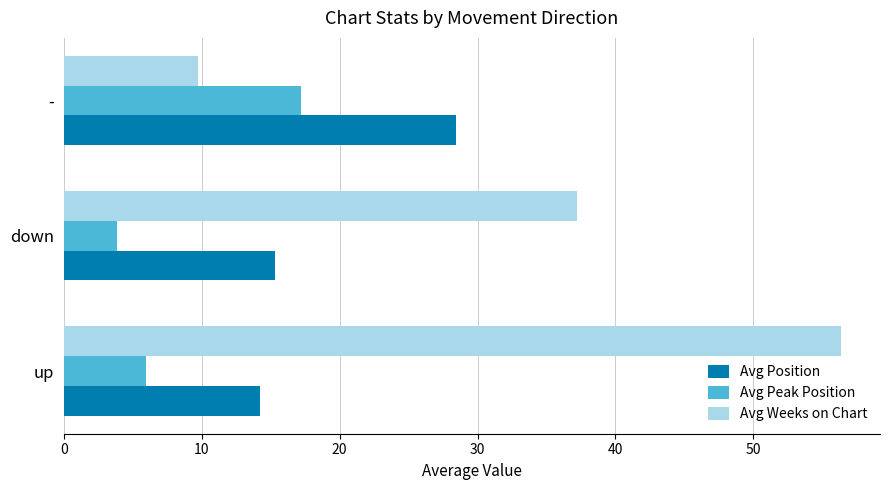

At how many categories does at least one series exceed 30?

2